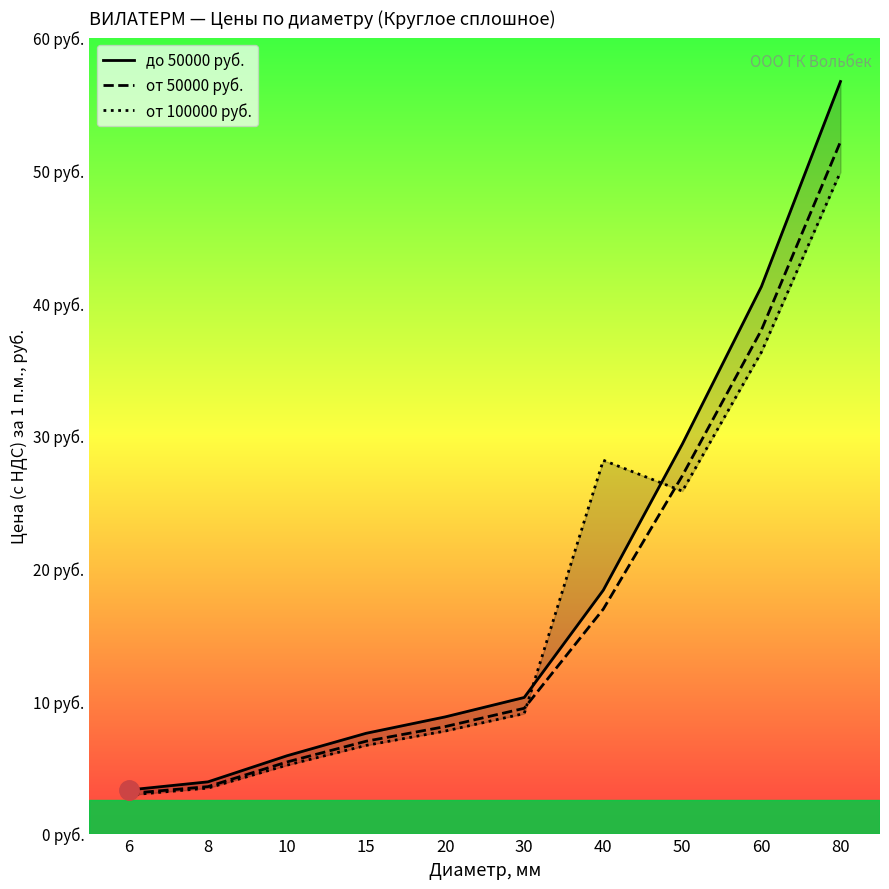

How many interior local peaks does the от 100000 руб. series have?

1